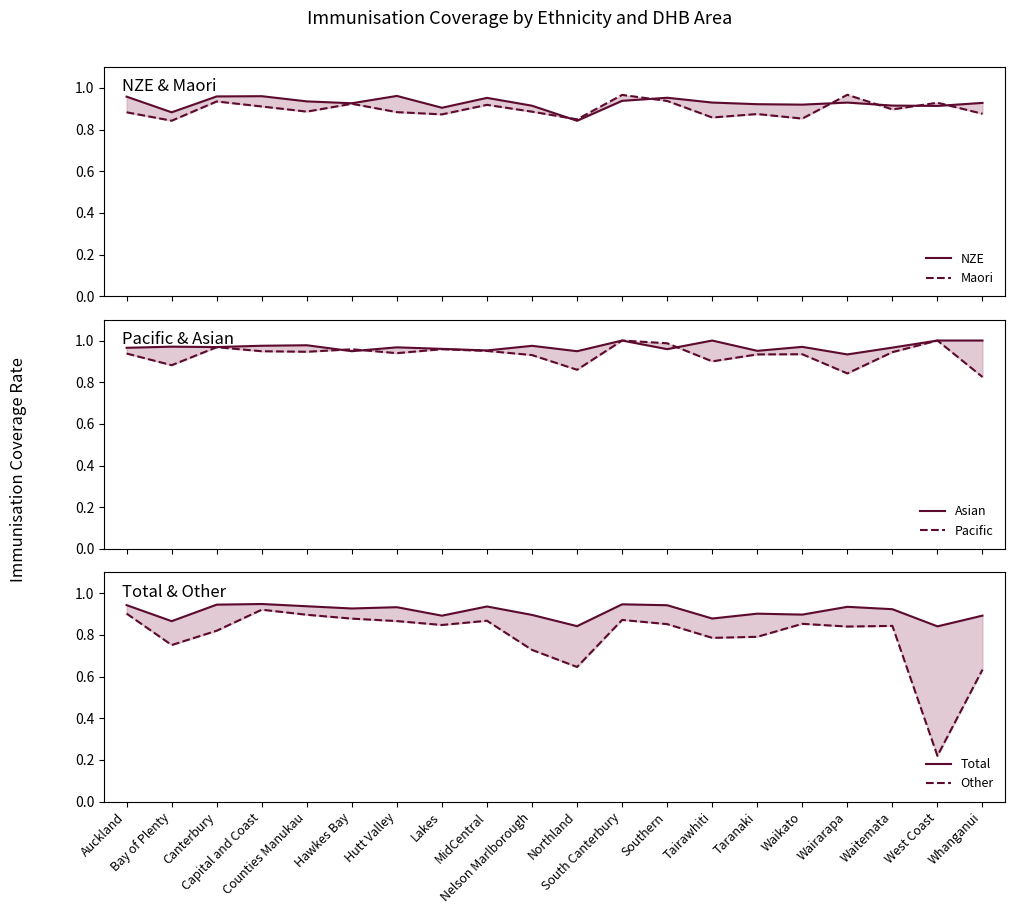

Which series changed the most between Hutt Valley and Waitemata?

NZE